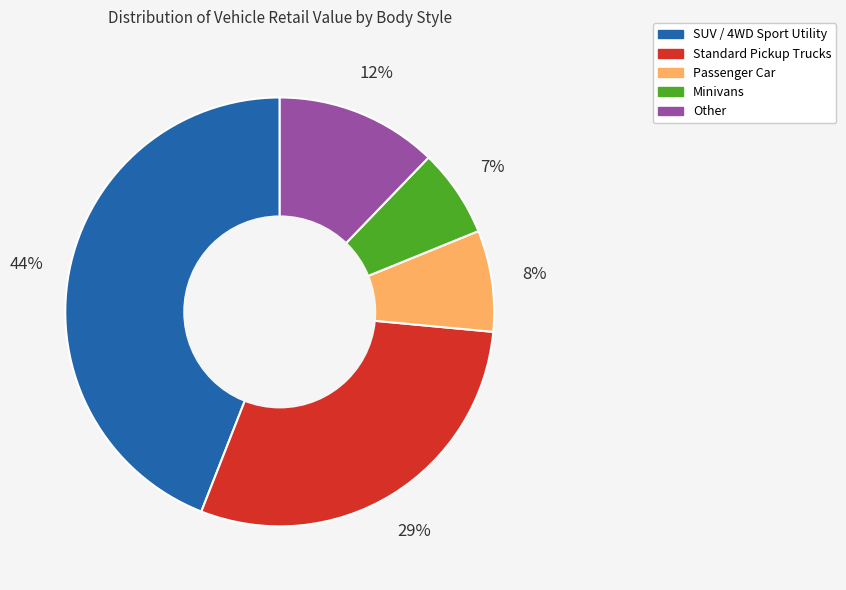

Count the number of slices in the pie.

5